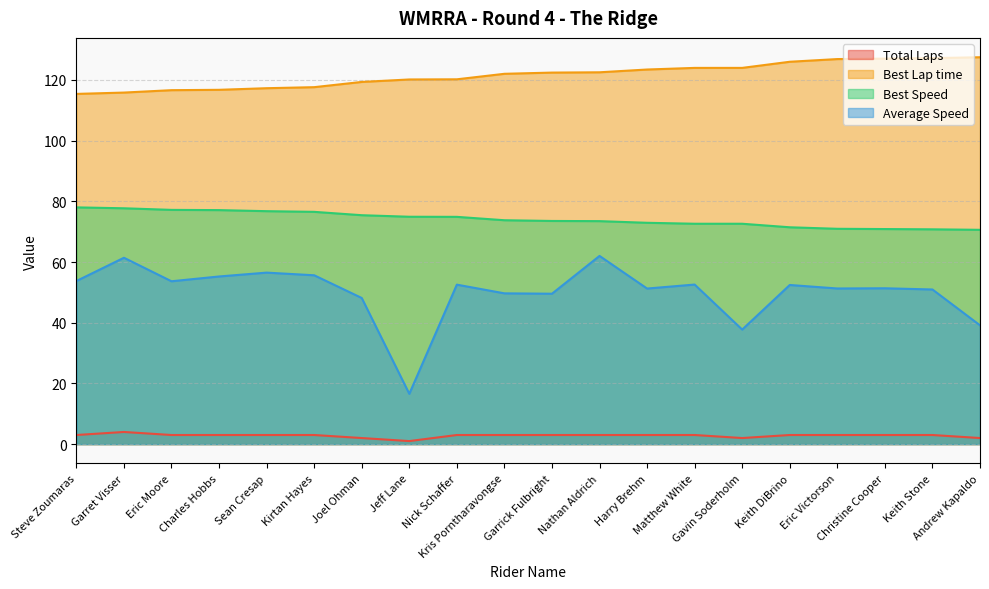

Rank the categories by Best Speed value from highest to lowest.

Steve Zoumaras, Garret Visser, Eric Moore, Charles Hobbs, Sean Cresap, Kirtan Hayes, Joel Ohman, Jeff Lane, Nick Schaffer, Kris Porntharavongse, Garrick Fulbright, Nathan Aldrich, Harry Brehm, Matthew White, Gavin Soderholm, Keith DiBrino, Eric Victorson, Christine Cooper, Keith Stone, Andrew Kapaldo